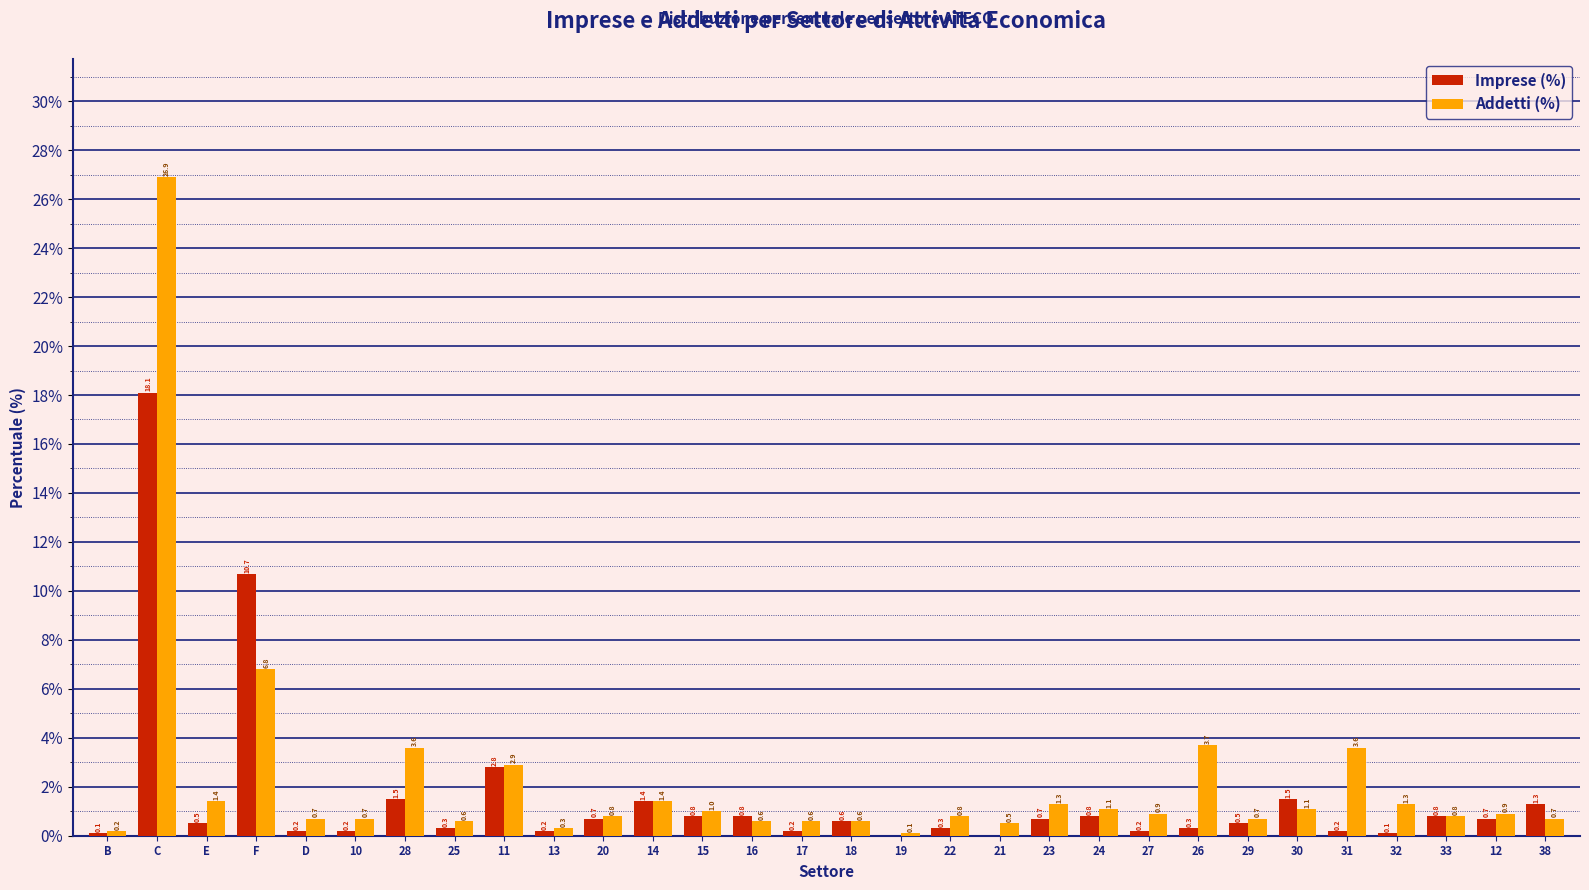

Reading right to left, what are all the values shown in this chart?

Imprese (%): 38=1.3	12=0.7	33=0.8	32=0.1	31=0.2	30=1.5	29=0.5	26=0.3	27=0.2	24=0.8	23=0.7	21=0.0	22=0.3	19=0.0	18=0.6	17=0.2	16=0.8	15=0.8	14=1.4	20=0.7	13=0.2	11=2.8	25=0.3	28=1.5	10=0.2	D=0.2	F=10.7	E=0.5	C=18.1	B=0.1
Addetti (%): 38=0.7	12=0.9	33=0.8	32=1.3	31=3.6	30=1.1	29=0.7	26=3.7	27=0.9	24=1.1	23=1.3	21=0.5	22=0.8	19=0.1	18=0.6	17=0.6	16=0.6	15=1.0	14=1.4	20=0.8	13=0.3	11=2.9	25=0.6	28=3.6	10=0.7	D=0.7	F=6.8	E=1.4	C=26.9	B=0.2